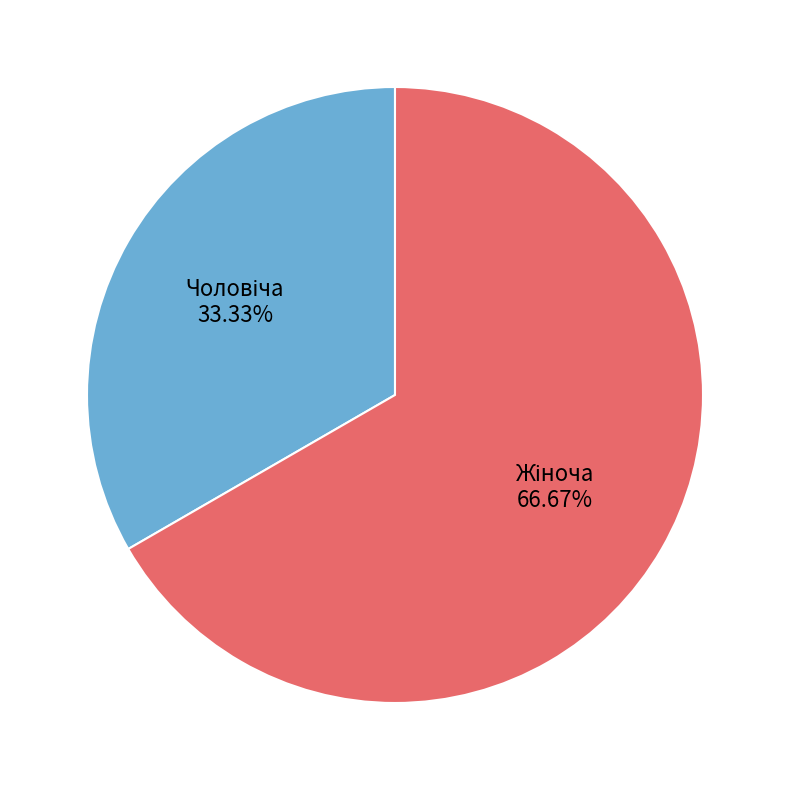

Which slice is the largest?

Жіноча